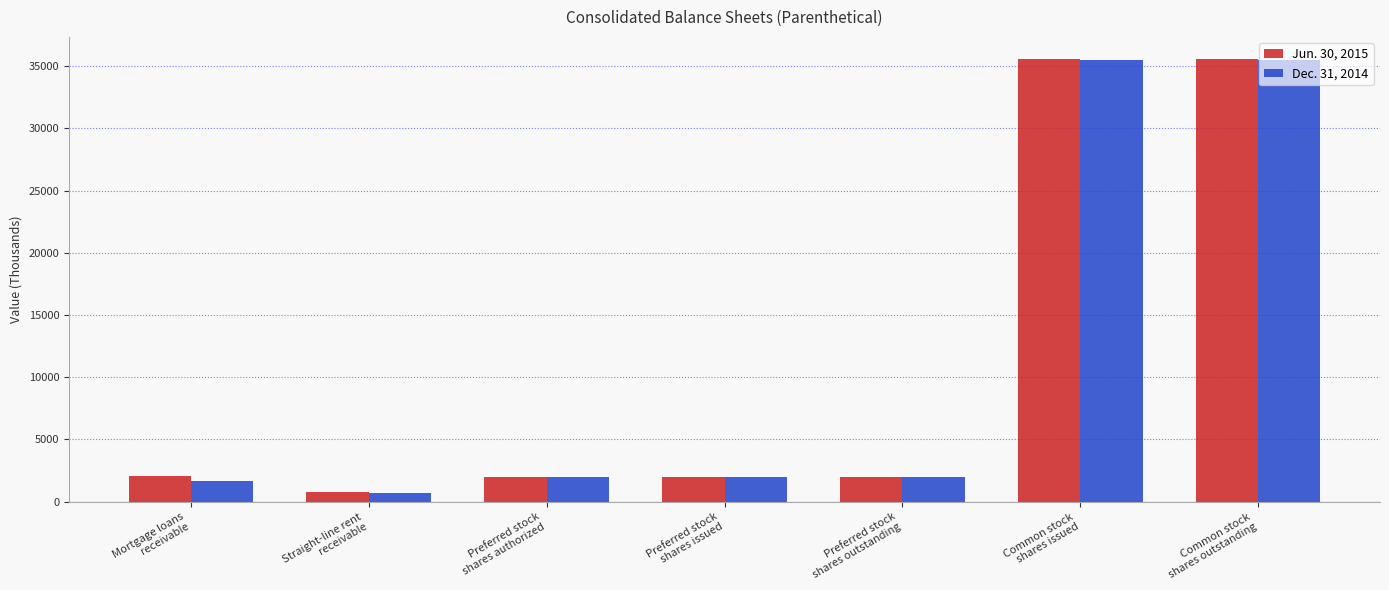

List the series in order of their overall mean, highest first.

Jun. 30, 2015, Dec. 31, 2014